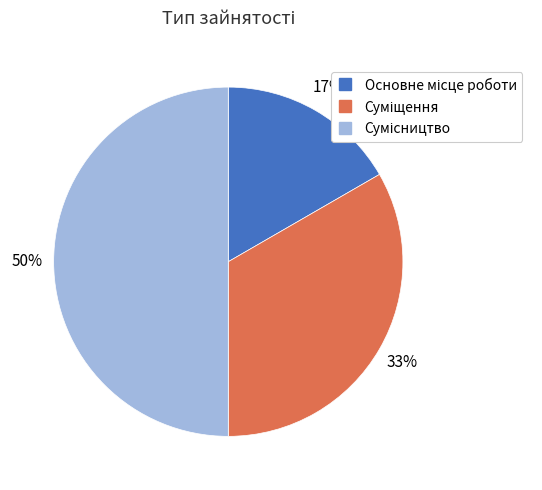

To the nearest percent, what is the difference between the largest and smallest slice percentages?

33%